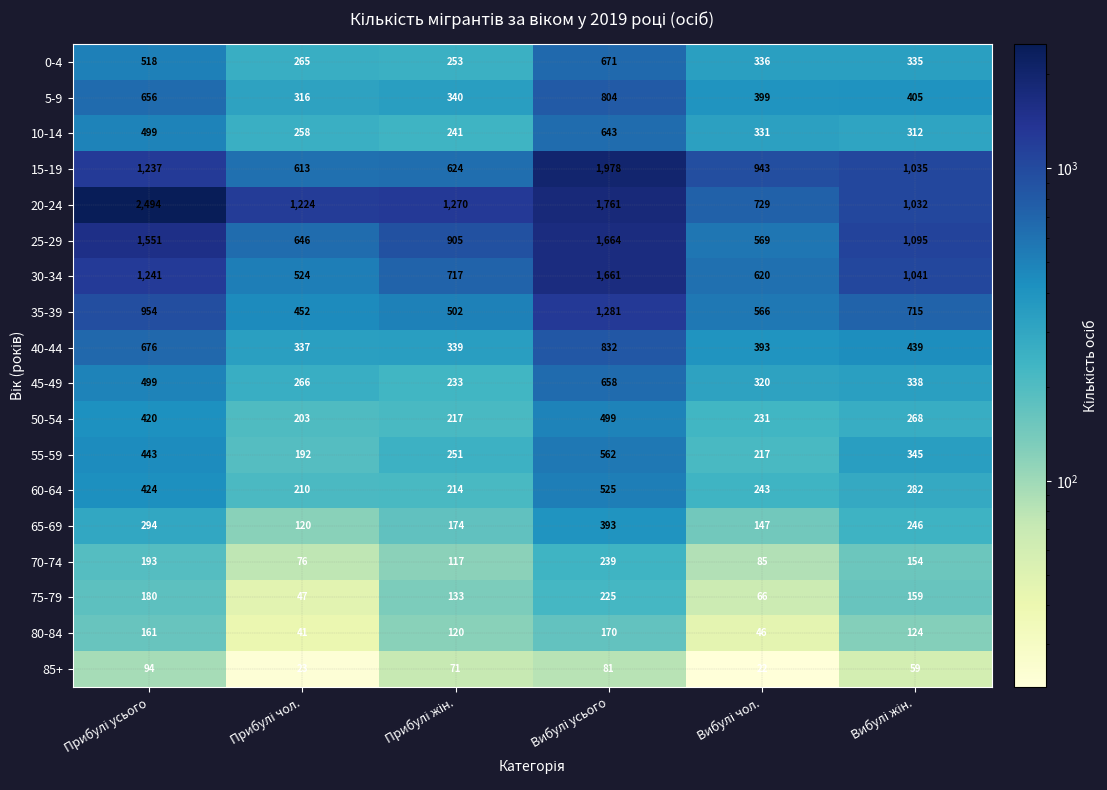

What is the maximum value for 15-19?

1978